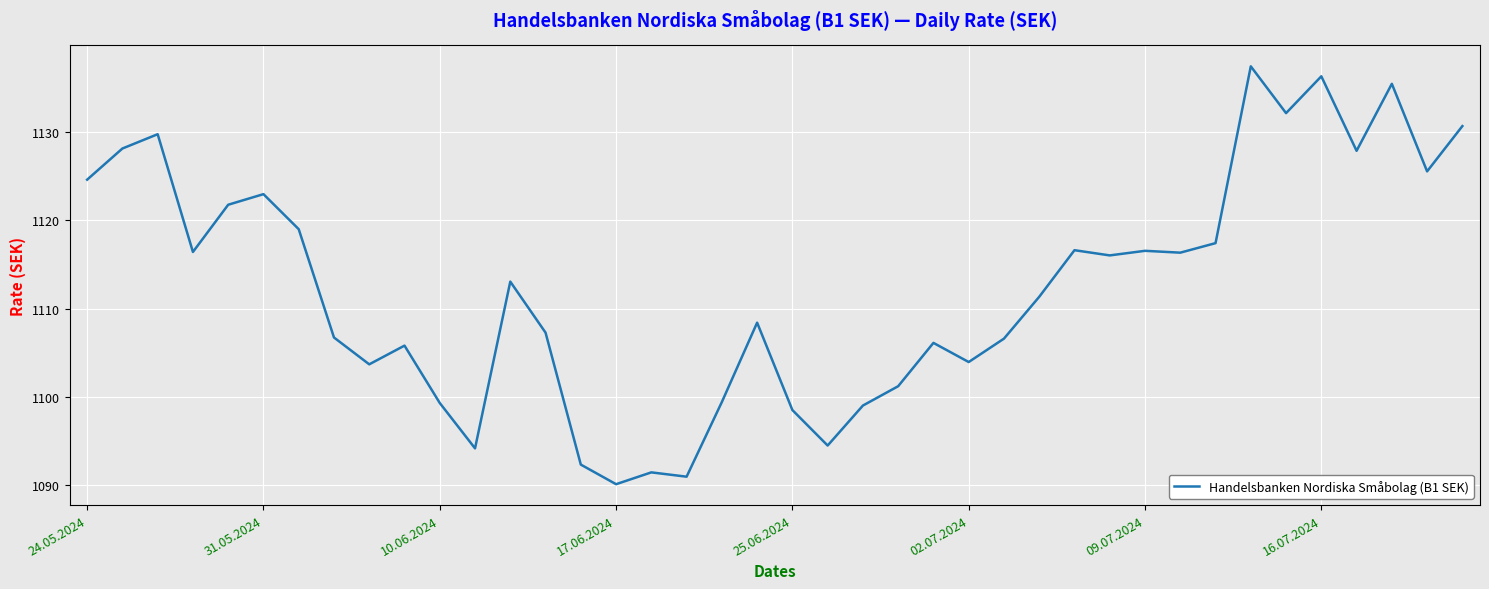

What is the greatest value displayed?

1137.5